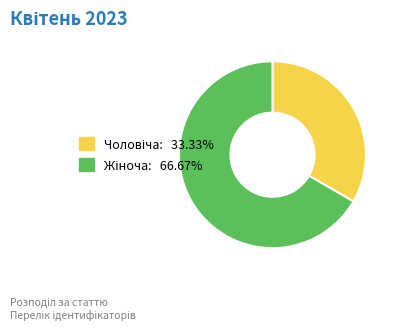

Is there any slice that represents more than half of the pie?

Yes